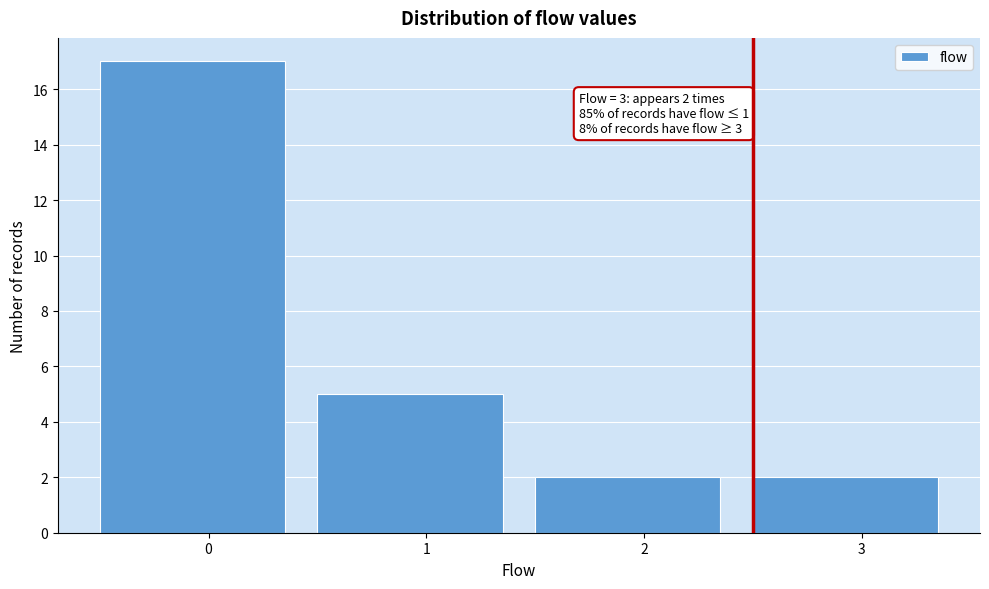

Reading left to right, extract all data points from this chart.

17	5	2	2